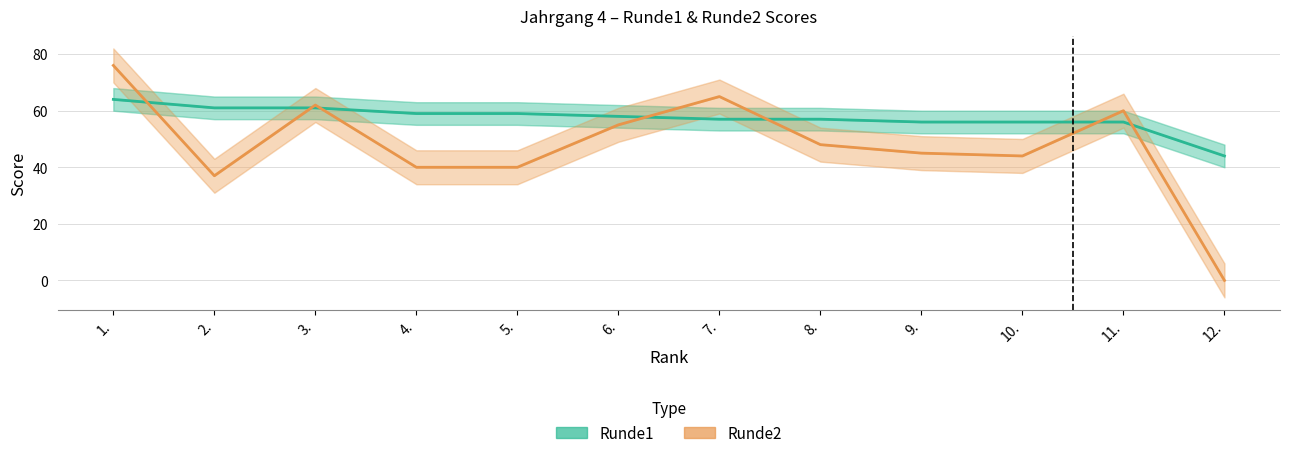

What is the difference between the maximum and minimum values in the Runde1 series?

20